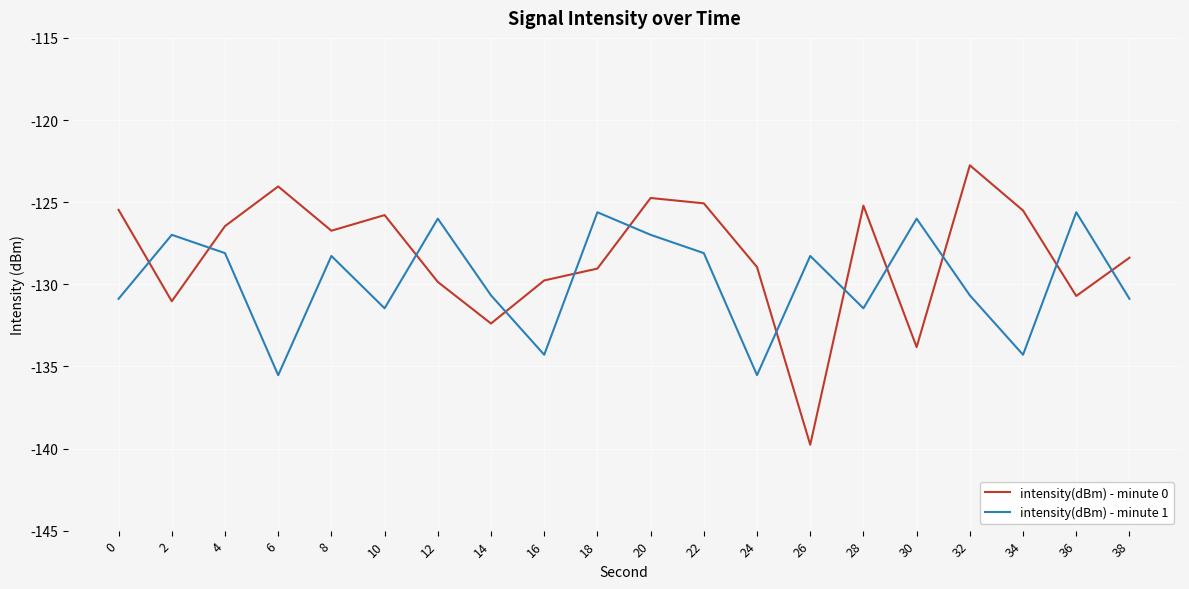

What is the sum of the intensity(dBm) - minute 1 values at 18 and 30?

-251.6